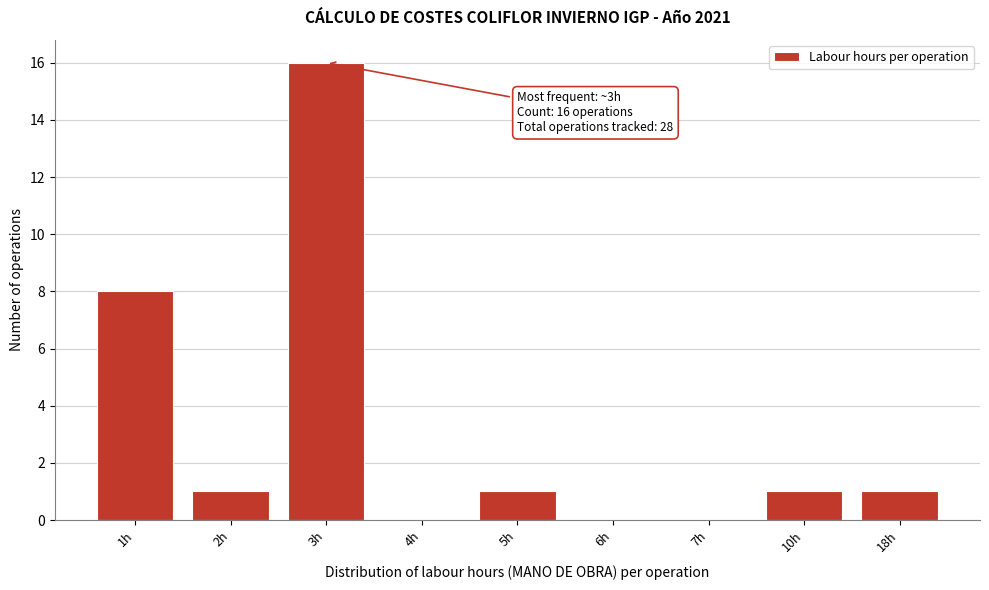

Reading right to left, list all the values displayed in this chart.

18h=1	10h=1	7h=0	6h=0	5h=1	4h=0	3h=16	2h=1	1h=8